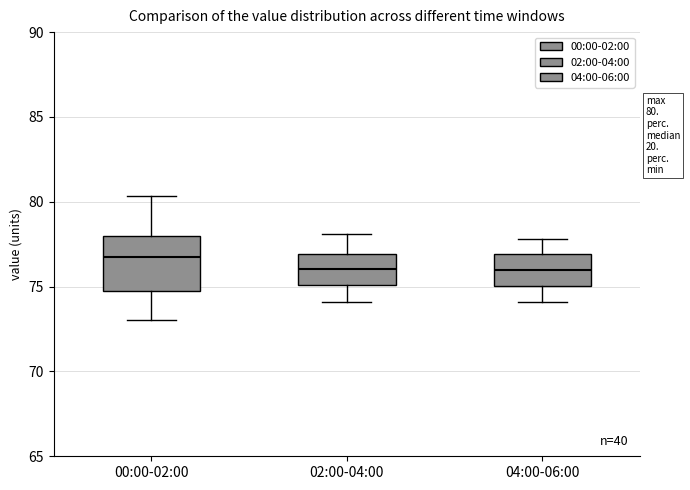

Comparing the boxes themselves (not the whiskers), which one is the tallest?

00:00-02:00